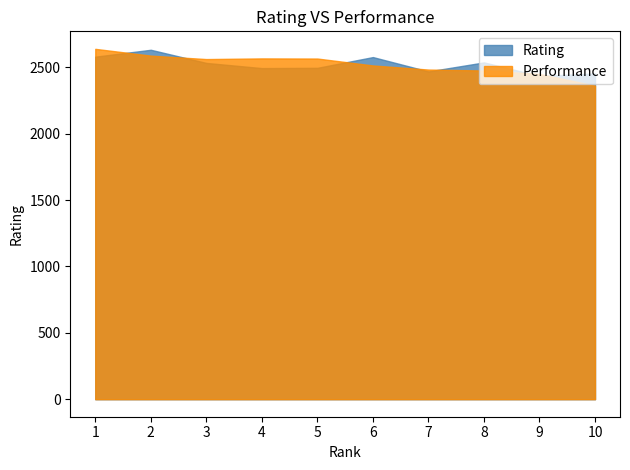

Which series changed the most between 6 and 9?

Rating